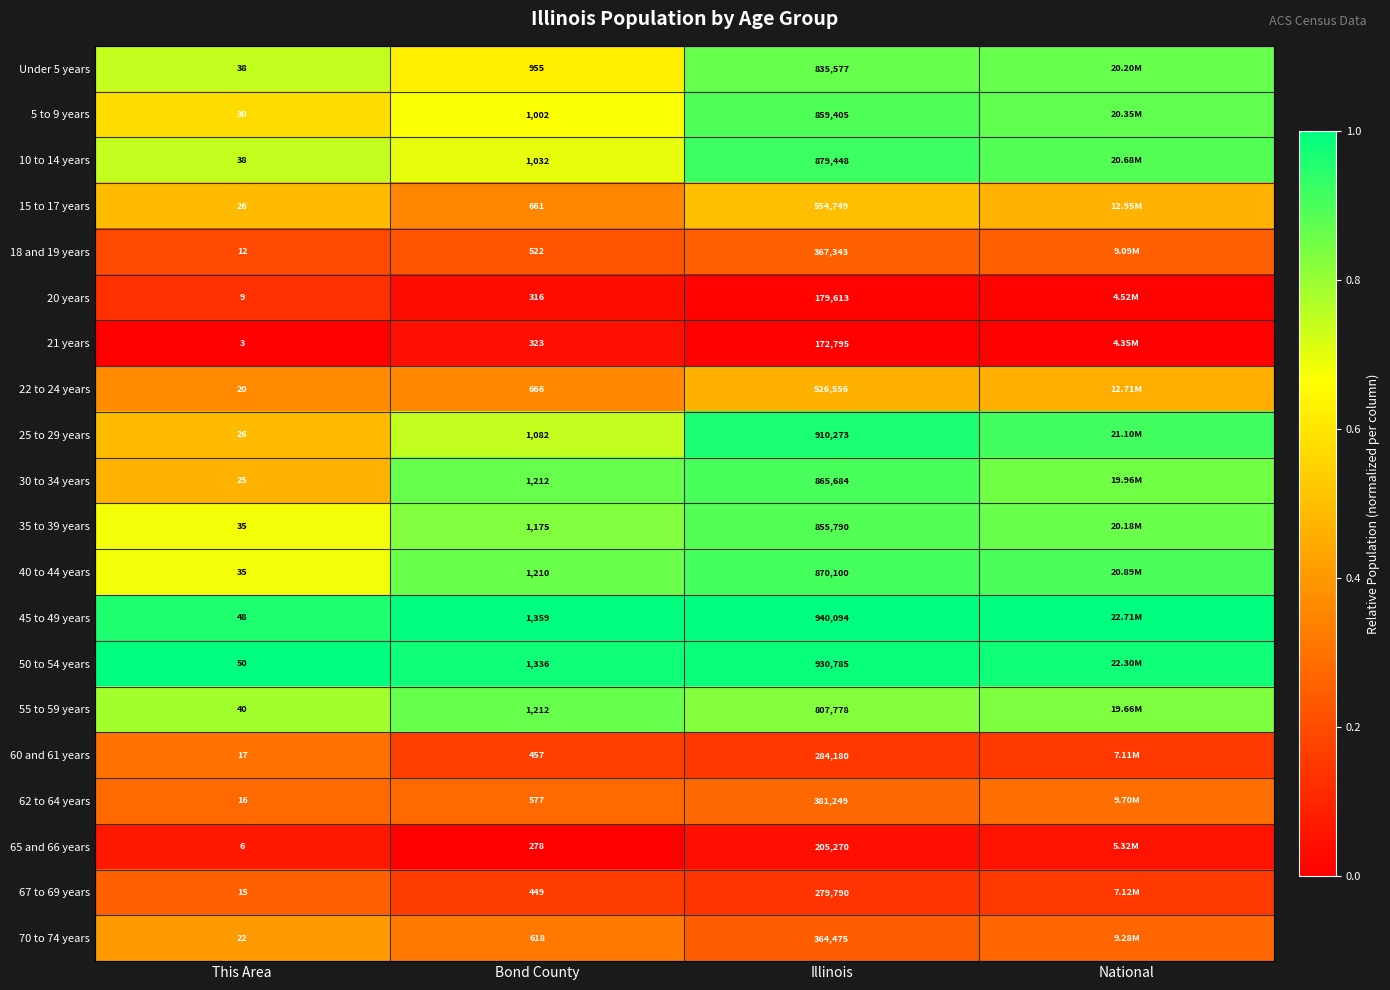

What is the spread (max minus min) of values at This Area?

47.0